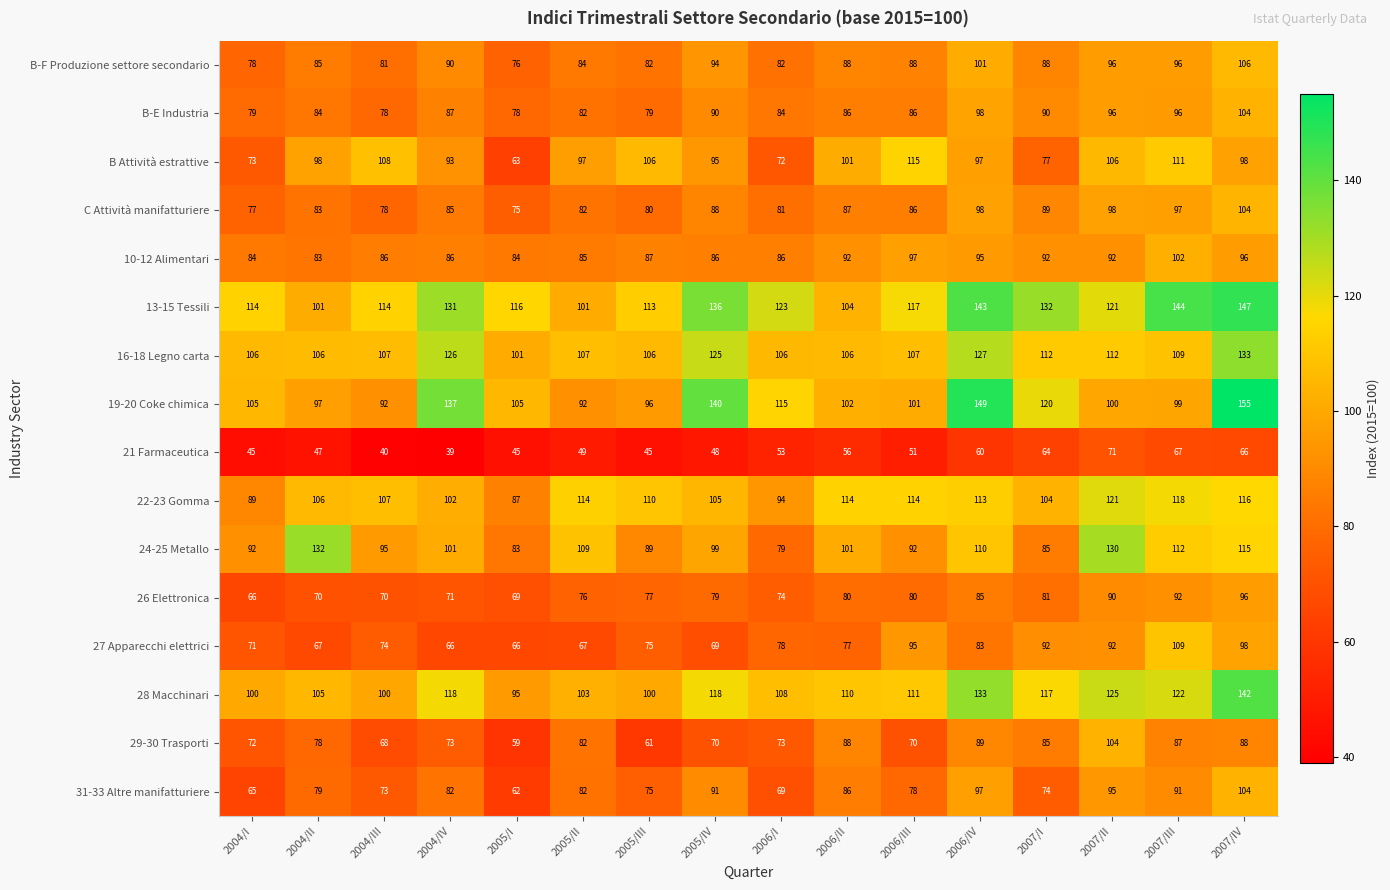

What is the maximum value shown in the chart?

155